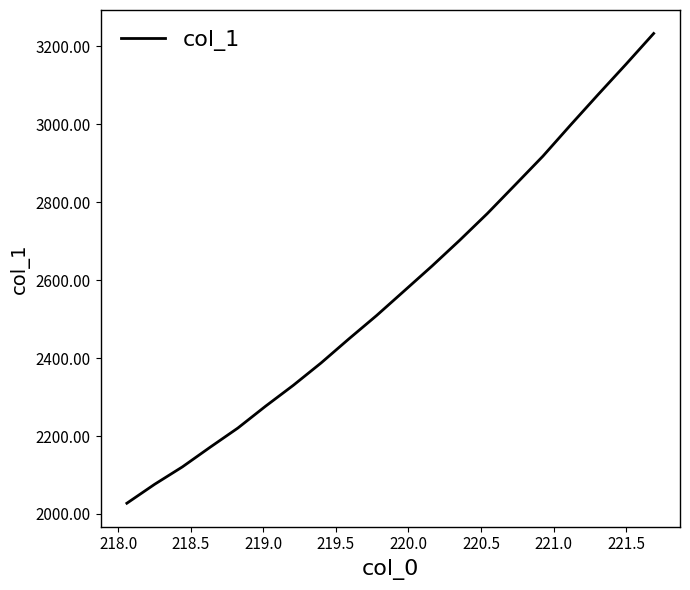

What is the difference between the maximum and minimum values?

1205.6